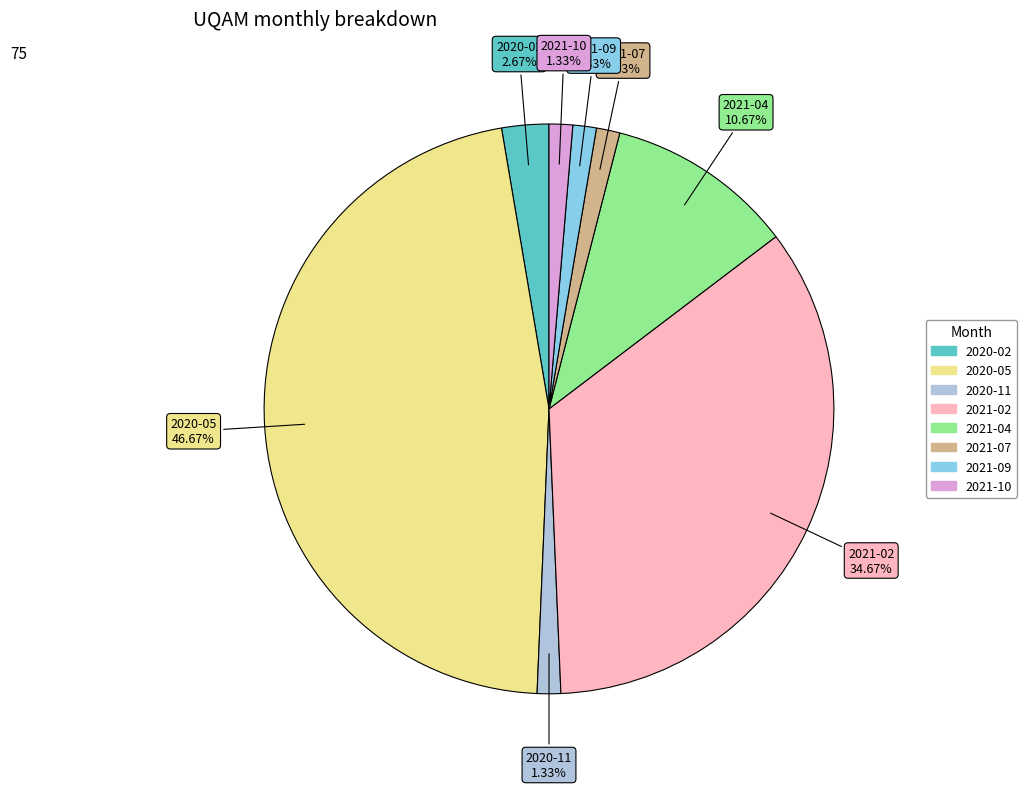

To the nearest percent, what percentage of the pie is 2020-02?

3%